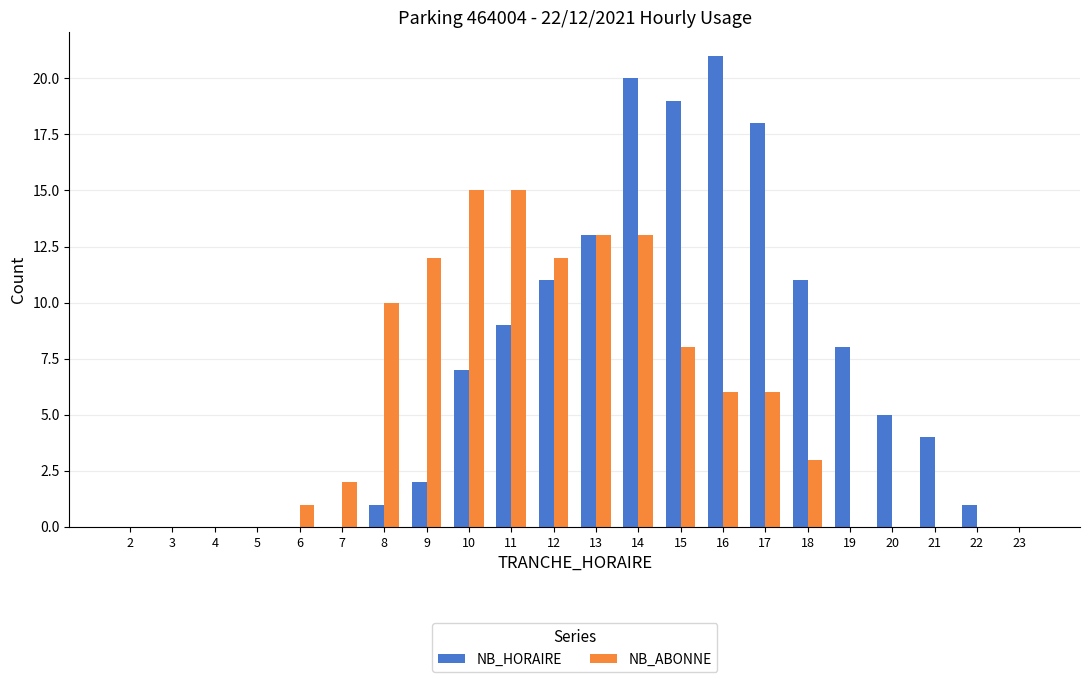

What is the sum of all NB_ABONNE values?

116